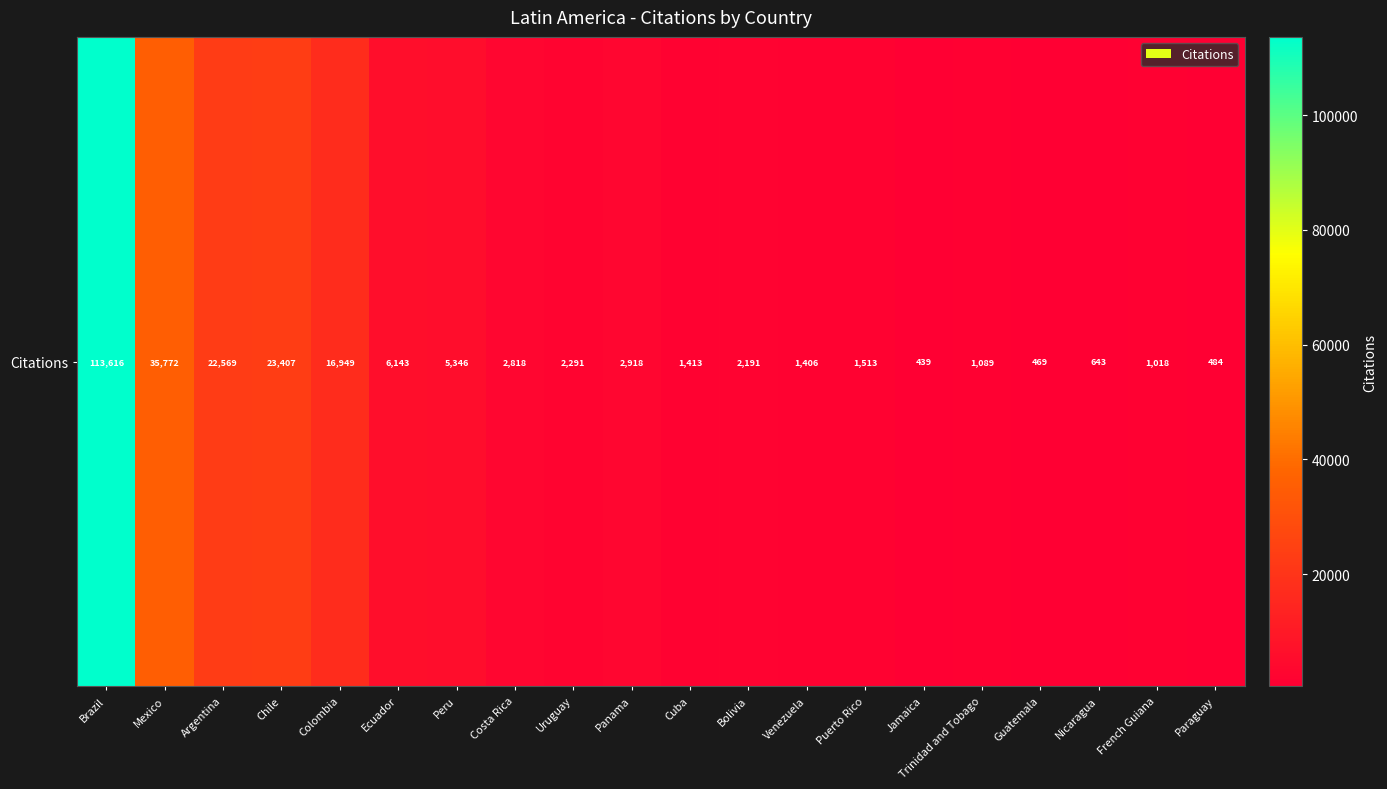

Rank the categories by value from highest to lowest.

Brazil, Mexico, Chile, Argentina, Colombia, Ecuador, Peru, Panama, Costa Rica, Uruguay, Bolivia, Puerto Rico, Cuba, Venezuela, Trinidad and Tobago, French Guiana, Nicaragua, Paraguay, Guatemala, Jamaica